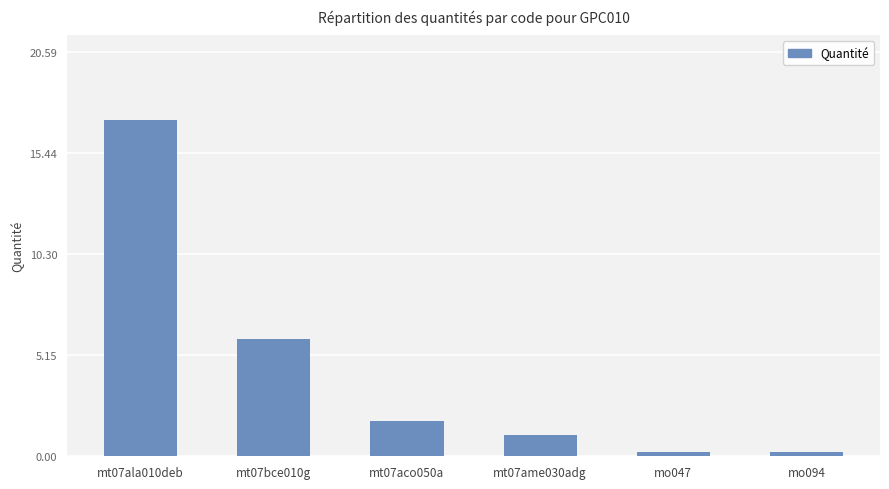

What is the label of the 5th bar from the right?

mt07bce010g